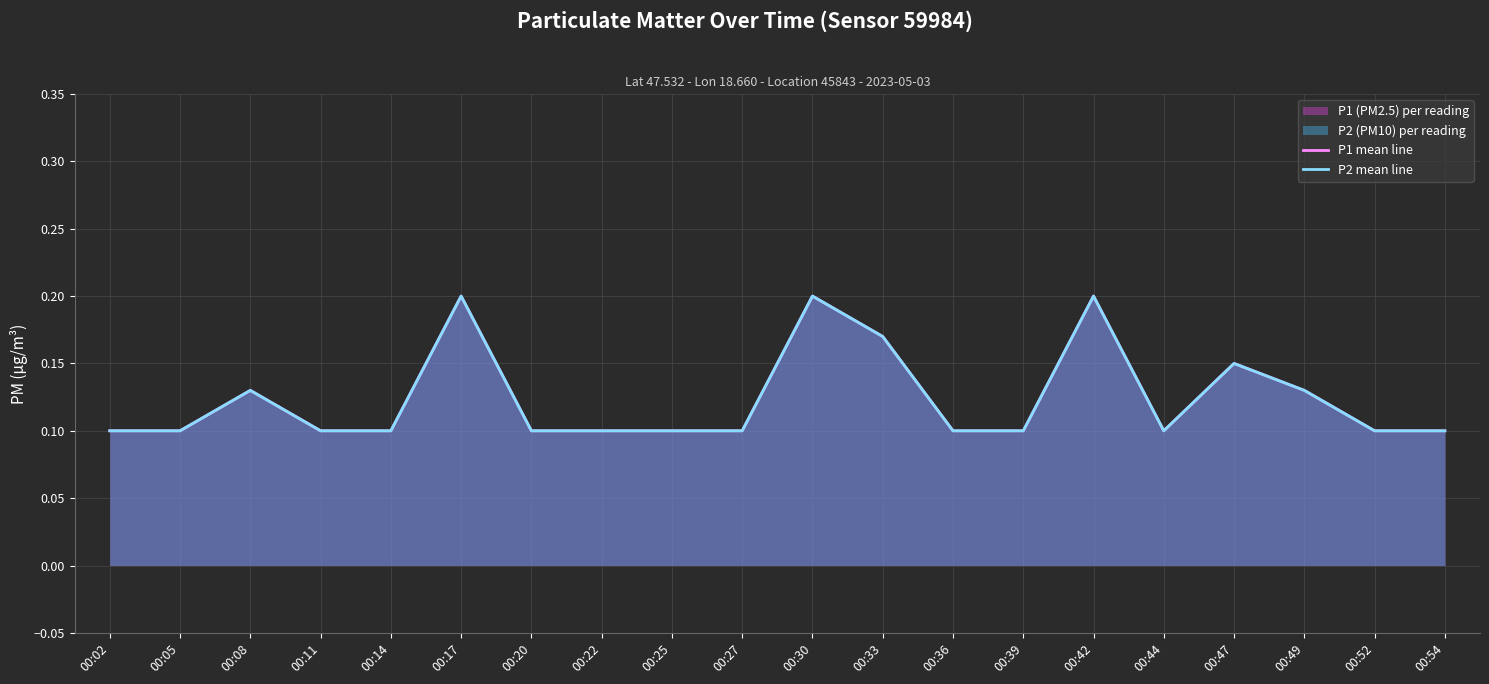

At which category does the chart reach its minimum across all series?

00:02